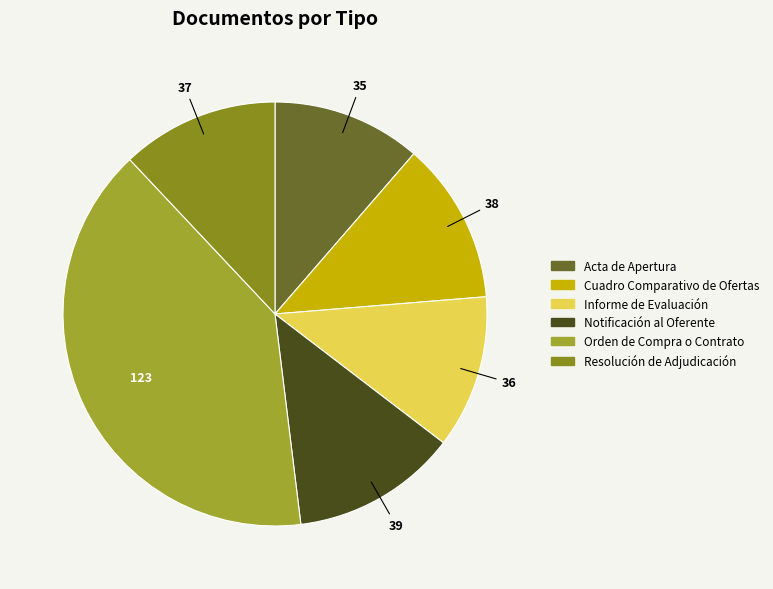

What is the smallest slice in the pie chart?

Acta de Apertura